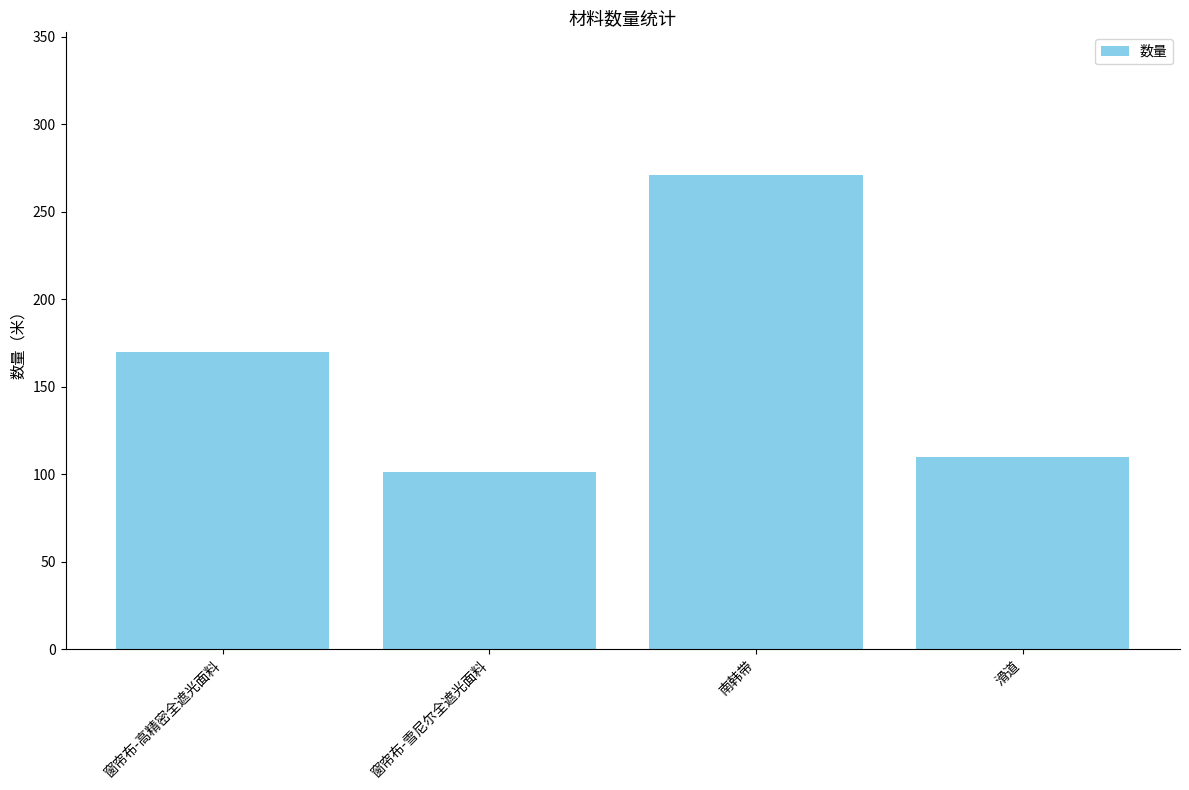

What is the change in value from 窗帘布-高精密全遮光面料 to 南韩带?

+101.2